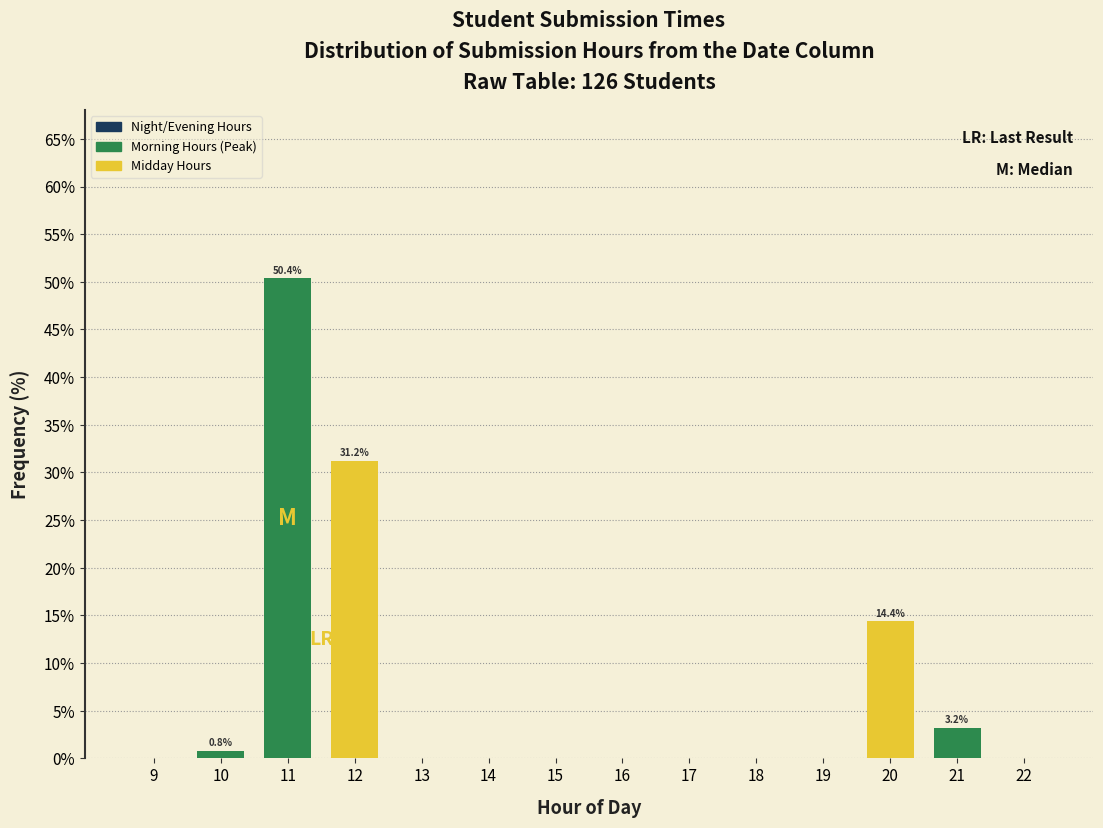

Reading right to left, extract all data points from this chart.

22=0.0	21=3.2	20=14.4	19=0.0	18=0.0	17=0.0	16=0.0	15=0.0	14=0.0	13=0.0	12=31.2	11=50.4	10=0.8	9=0.0